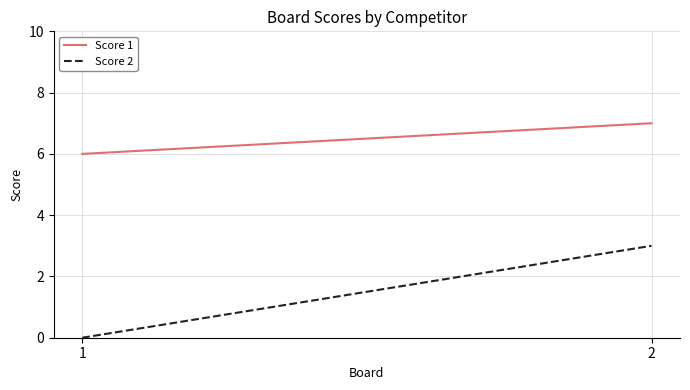

Where is Score 1 nearest to the value 6?

1